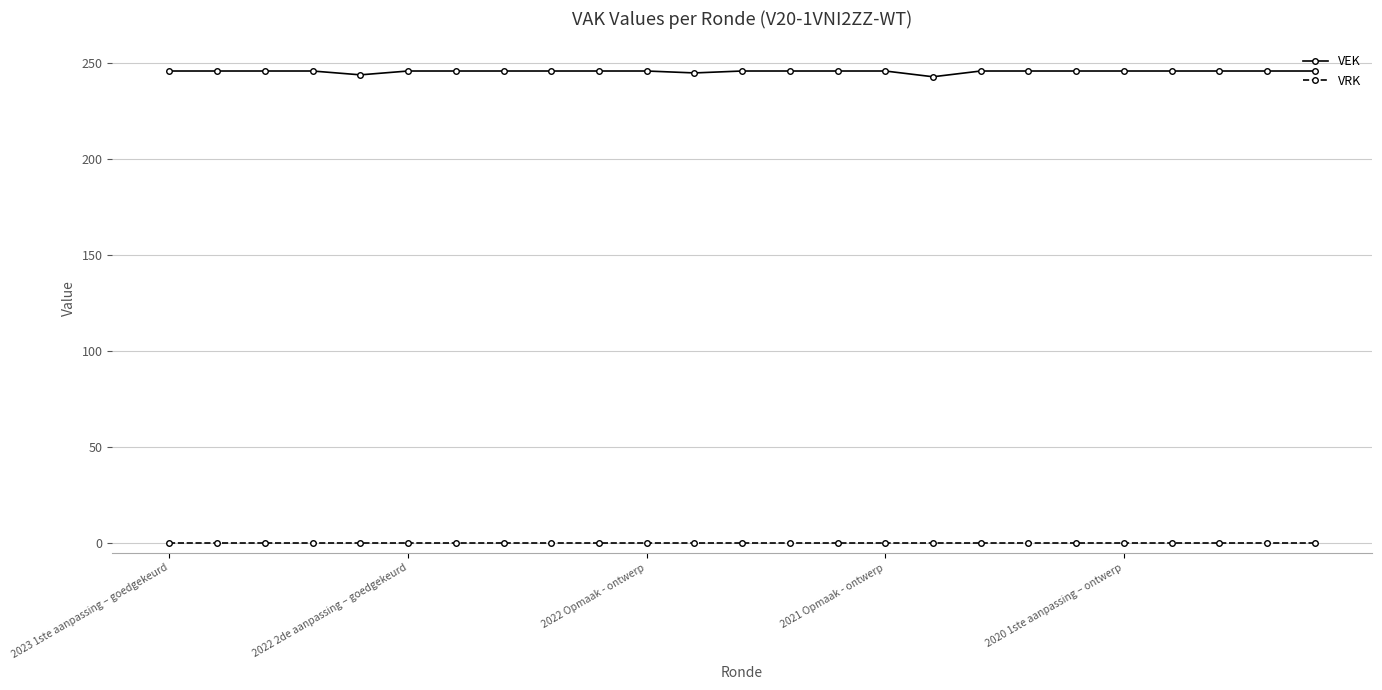

What is the average value of the VEK series?

246